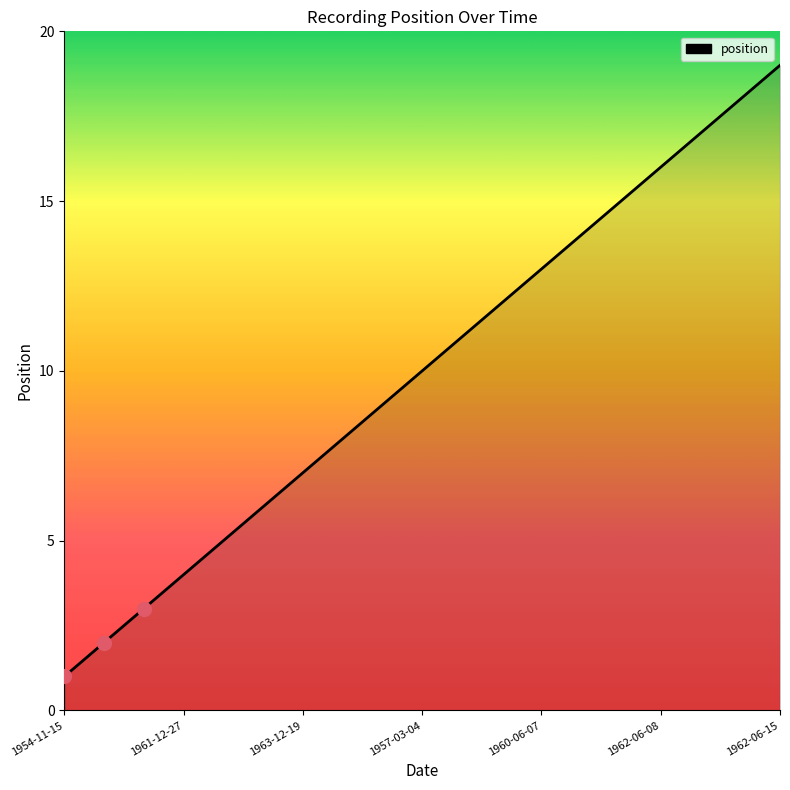

What is the greatest value displayed?

19